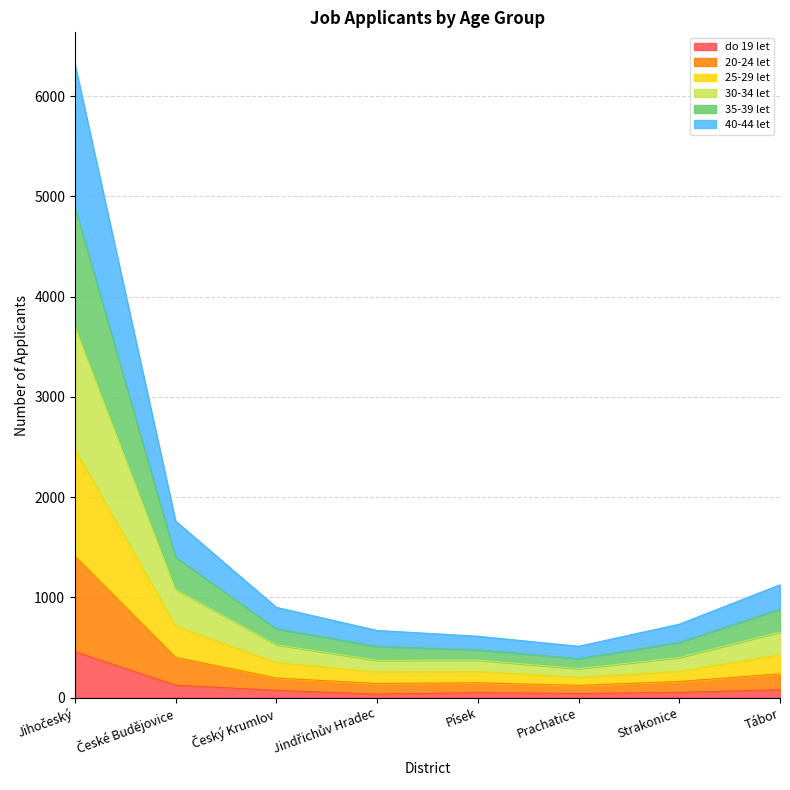

The 25-29 let series shows 114 at Strakonice. True or false?

False